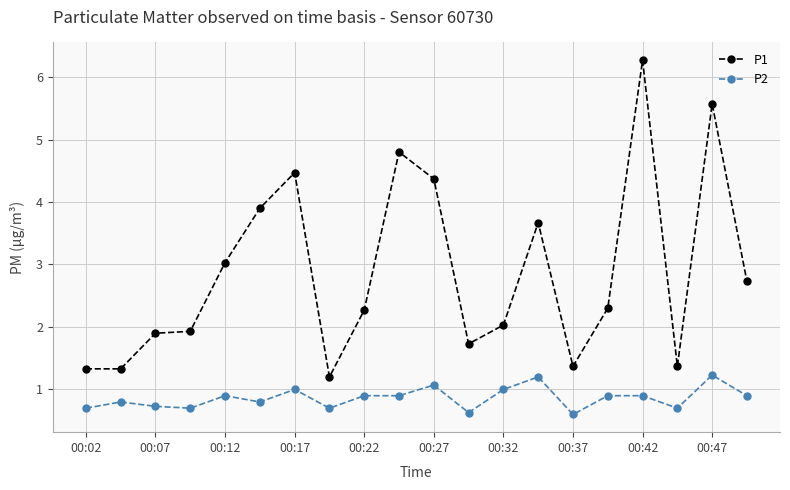

Rank the series by their maximum value, from highest to lowest.

P1, P2